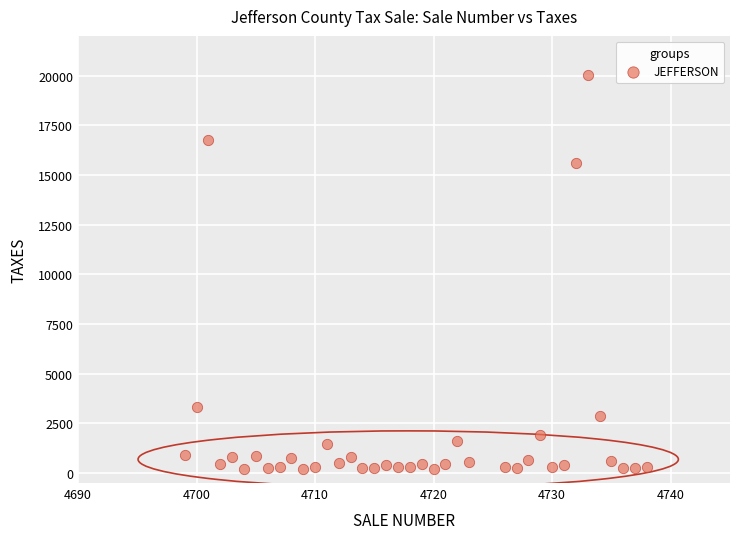

What Y value in the scatter plot is closest to 10125?

15580.0